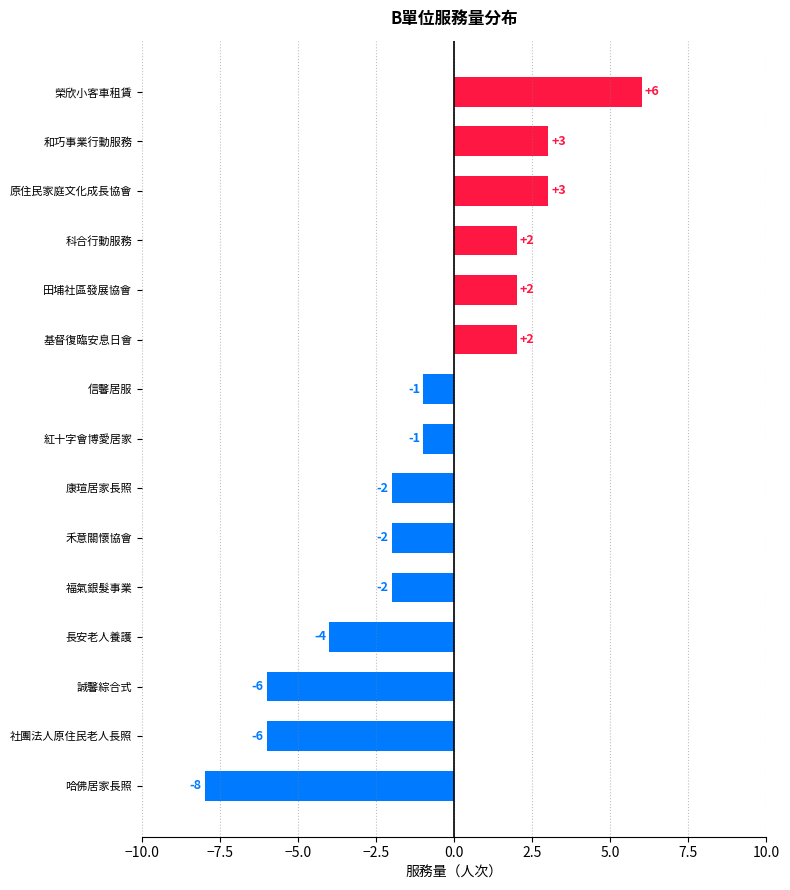

What is the change in value from 誠馨綜合式 to 榮欣小客車租賃?

+12